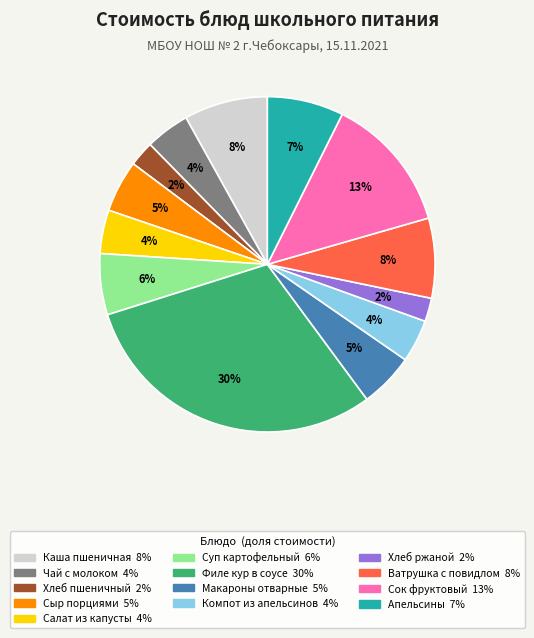

How many slices are in this pie chart?

13